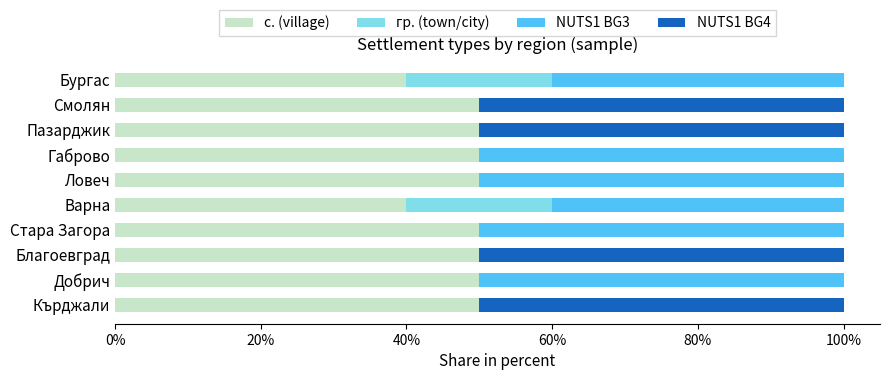

What is the highest value of the с. (village) series?

50